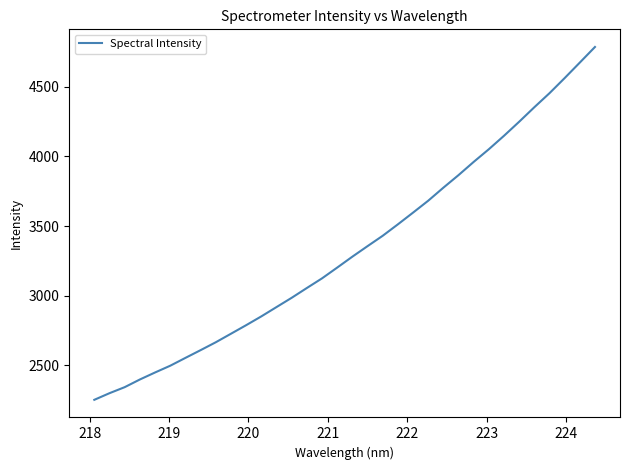

What is the smallest value displayed?

2250.9